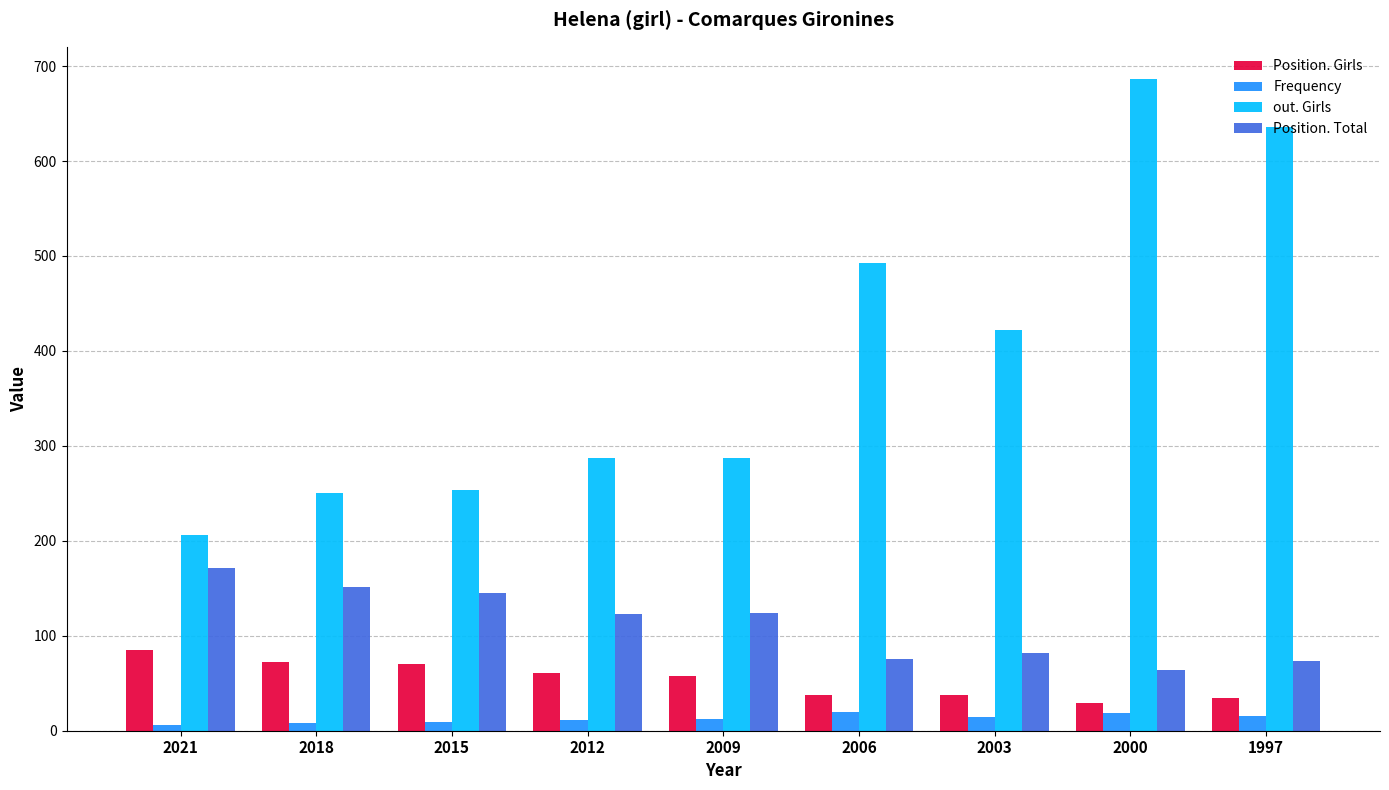

Rank the series by their maximum value, from highest to lowest.

out. Girls, Position. Total, Position. Girls, Frequency